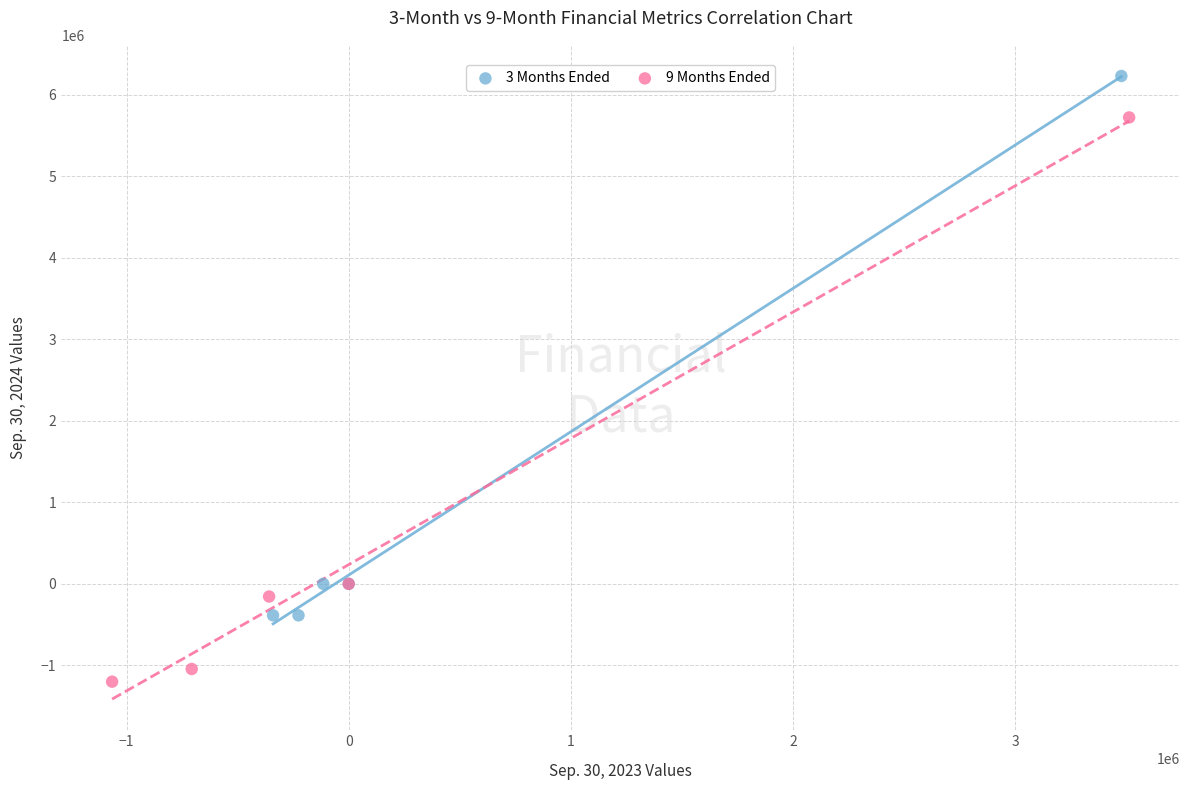

Which series contains the highest Y value?

3 Months Ended